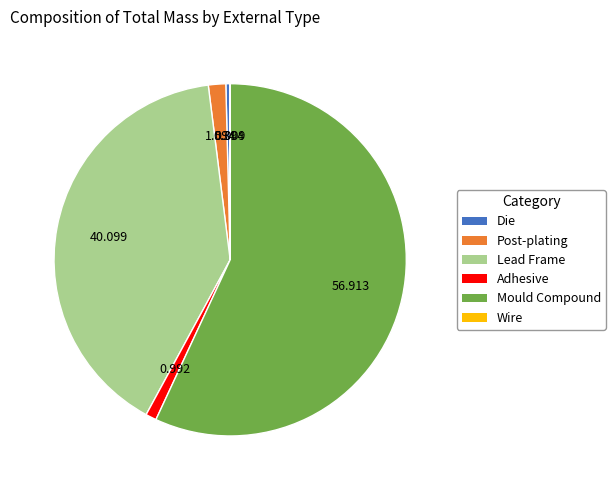

Which category has the biggest portion of the pie?

Mould Compound